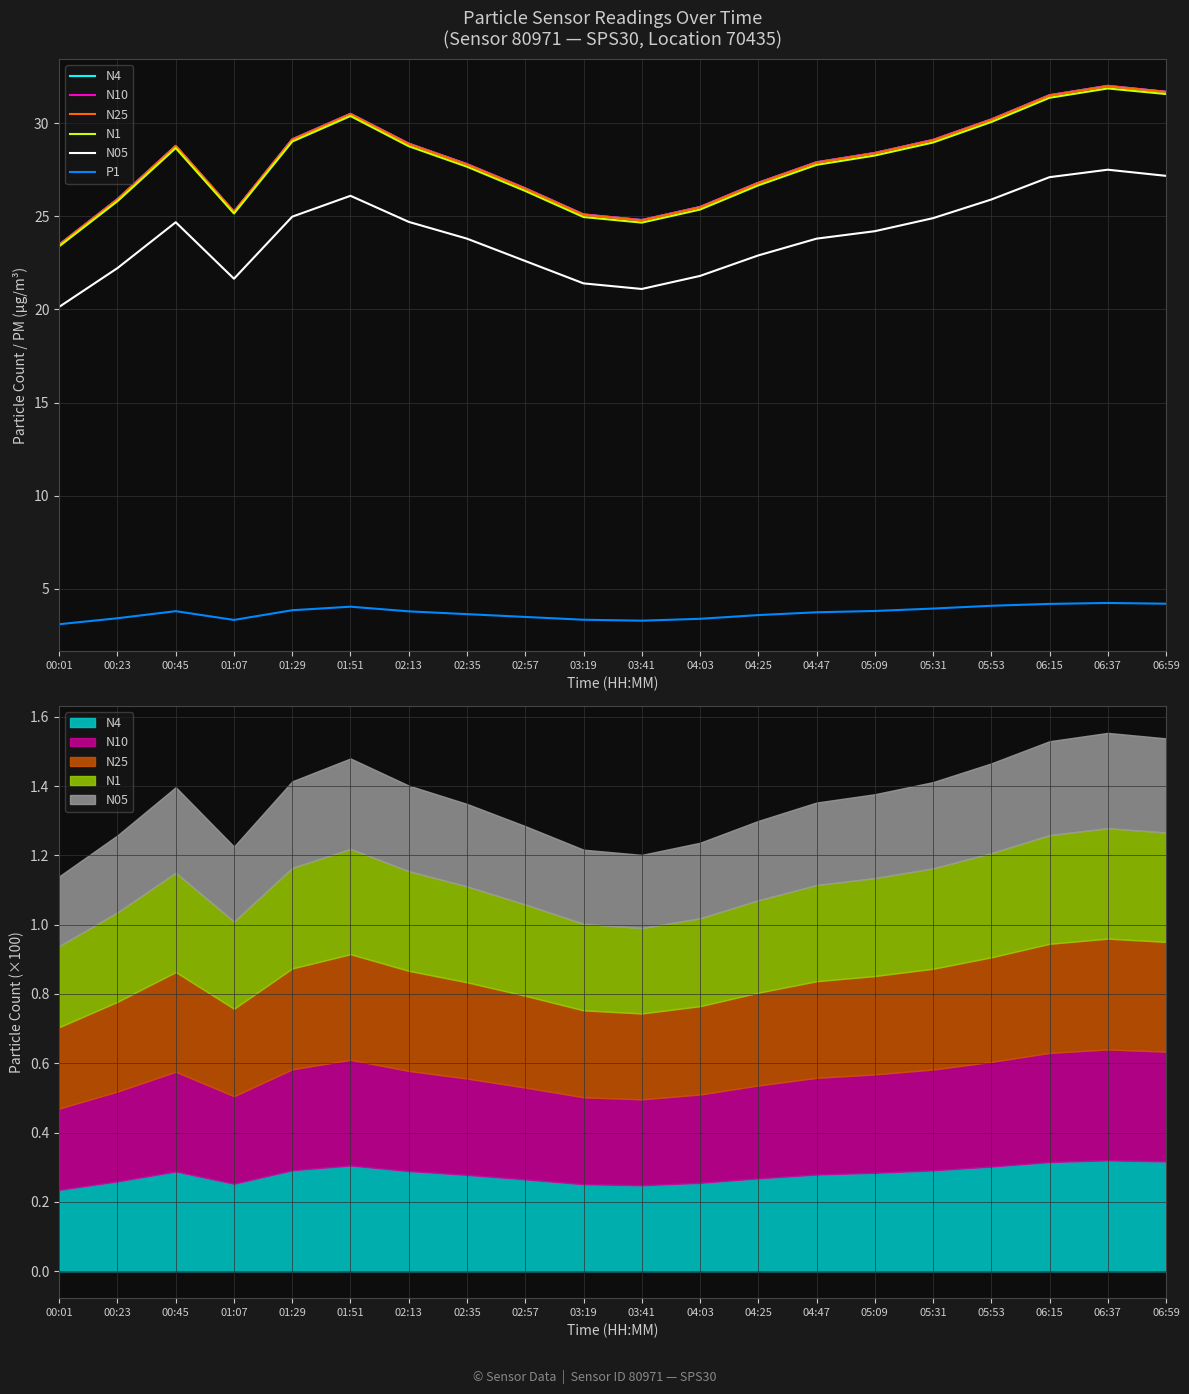

Count the number of categories in the chart.

20